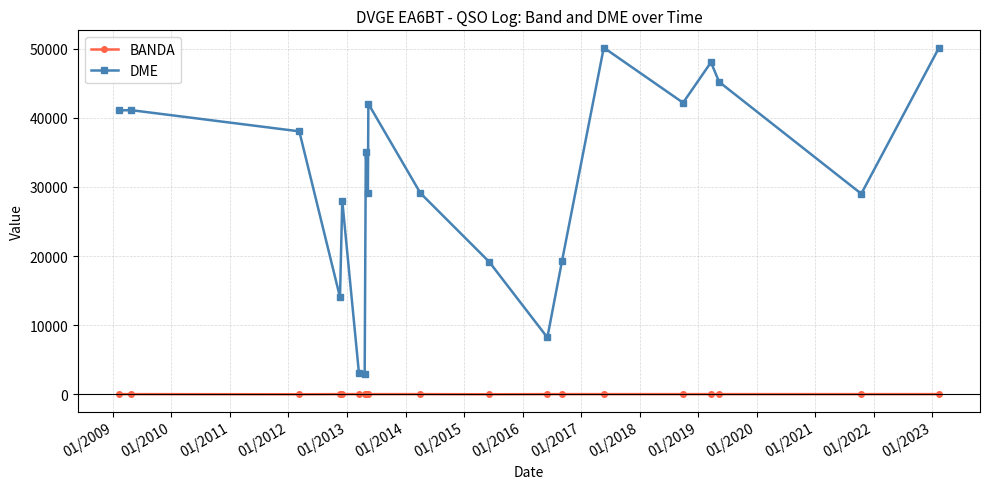

Is this an area chart (filled region under the line)?

No